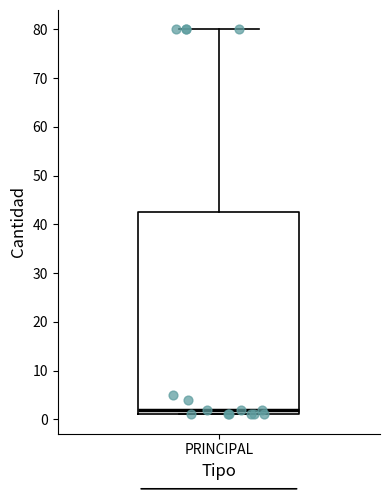

Transcribe this box plot: give where the median line is, the range the box spans, and where the two whiskers end, as read against the y-axis. The values are not printed on the chart, so give them approximately, as read against the axis.

median 2, box 1 to 43, whiskers 1 to 80